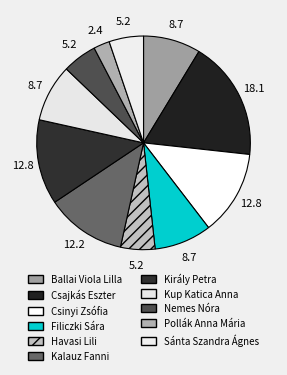

Approximately how many times larger is the value at Pollák Anna Mária compared to Király Petra?

0.2